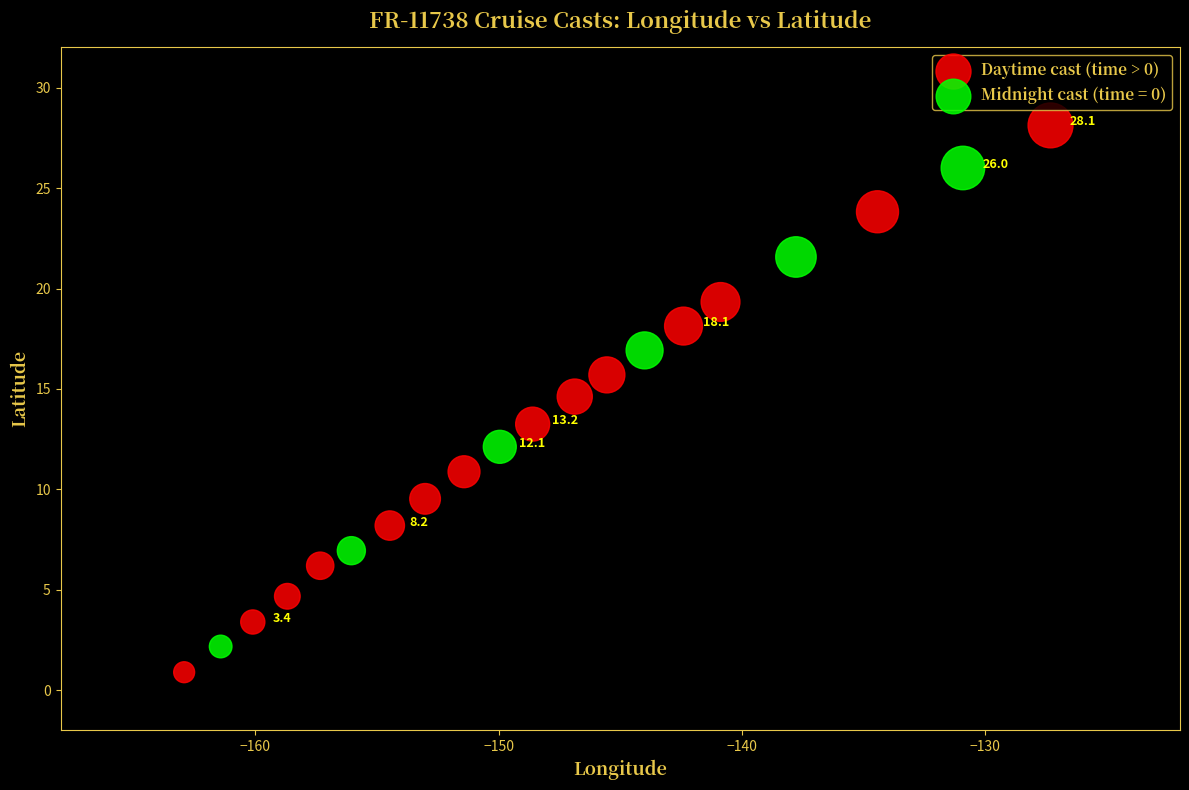

Which series reaches the maximum Y coordinate?

Daytime cast (time > 0)